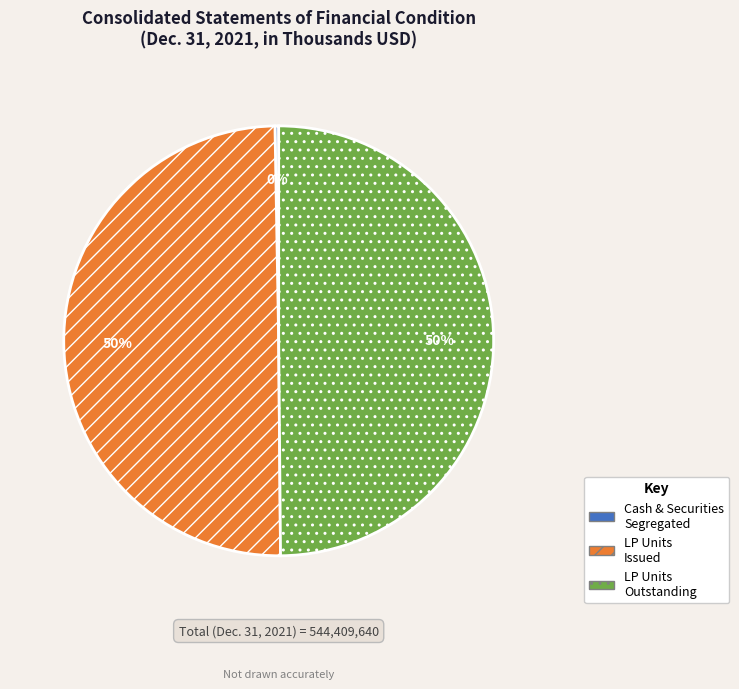

To the nearest percent, what is the combined percentage of LP Units Outstanding and LP Units Issued?

100%